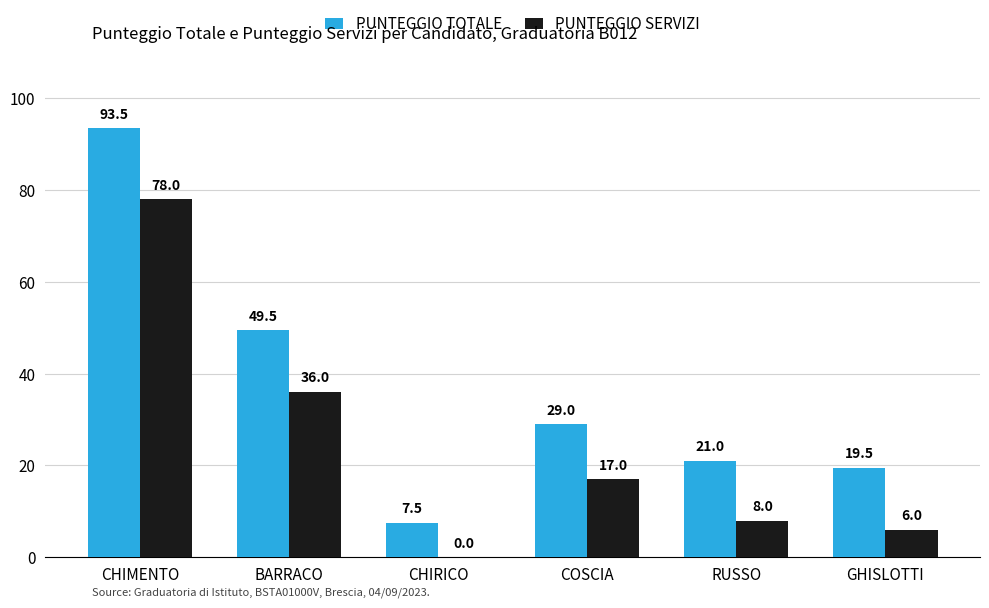

Is it true that PUNTEGGIO TOTALE equals 162.8 at CHIMENTO?

False